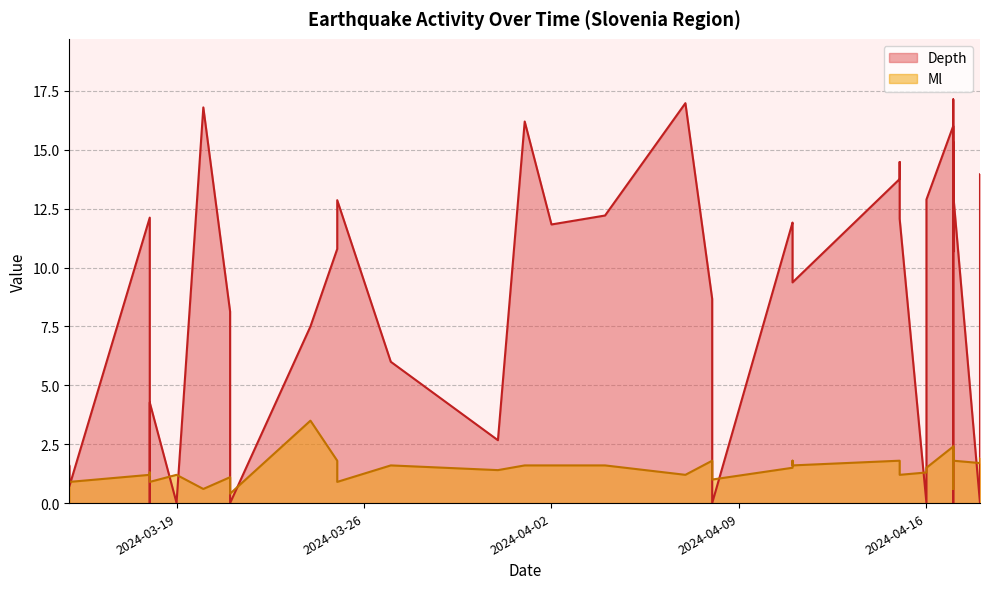

What is the average value of the Depth series?

9.3